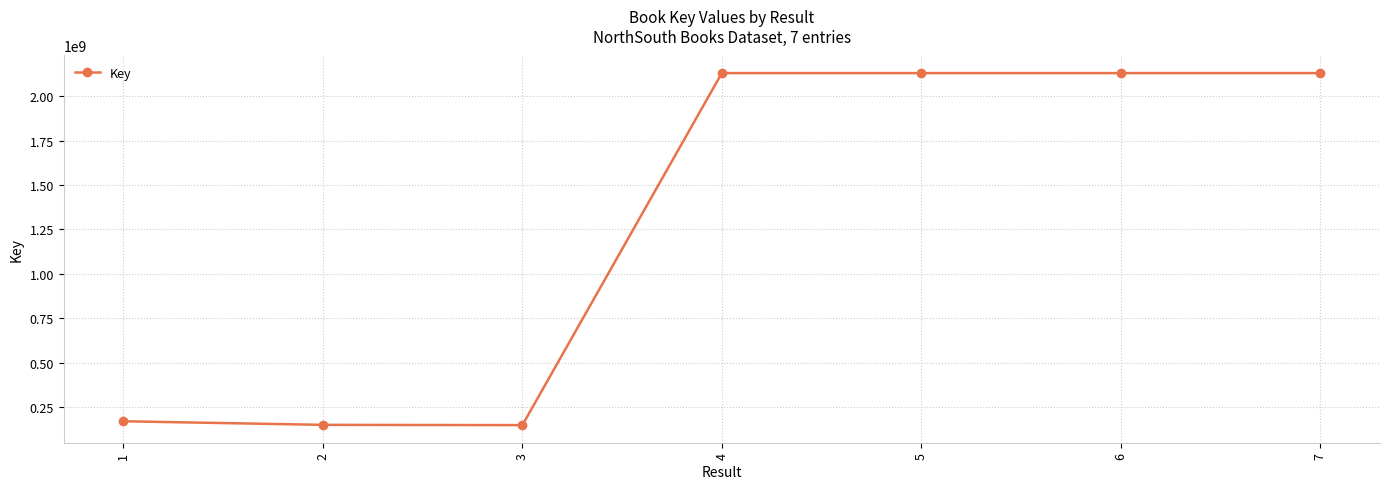

What is the value of the 2nd point from the left?

148958282